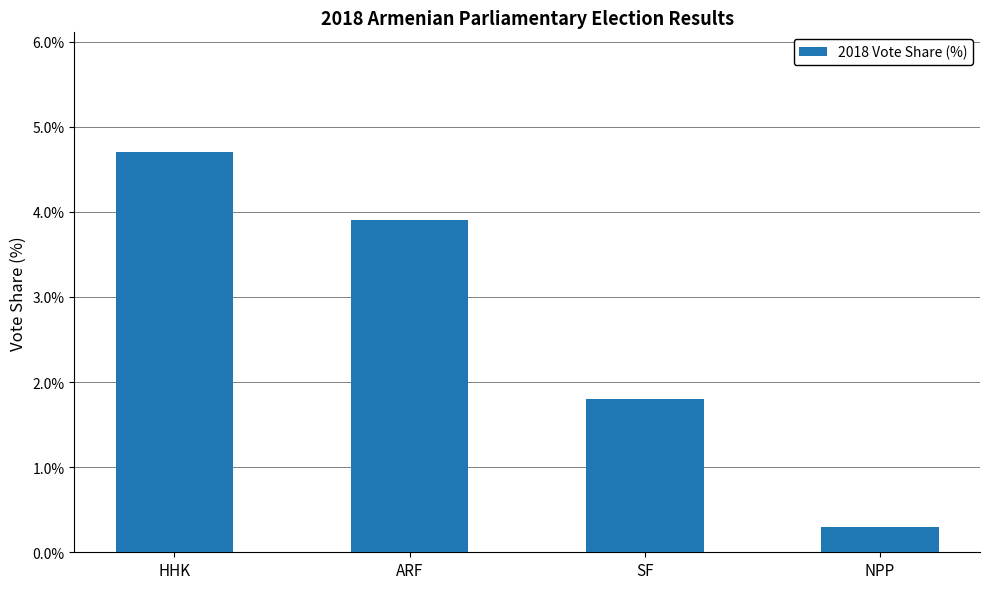

Rank the categories by value from lowest to highest.

NPP, SF, ARF, HHK